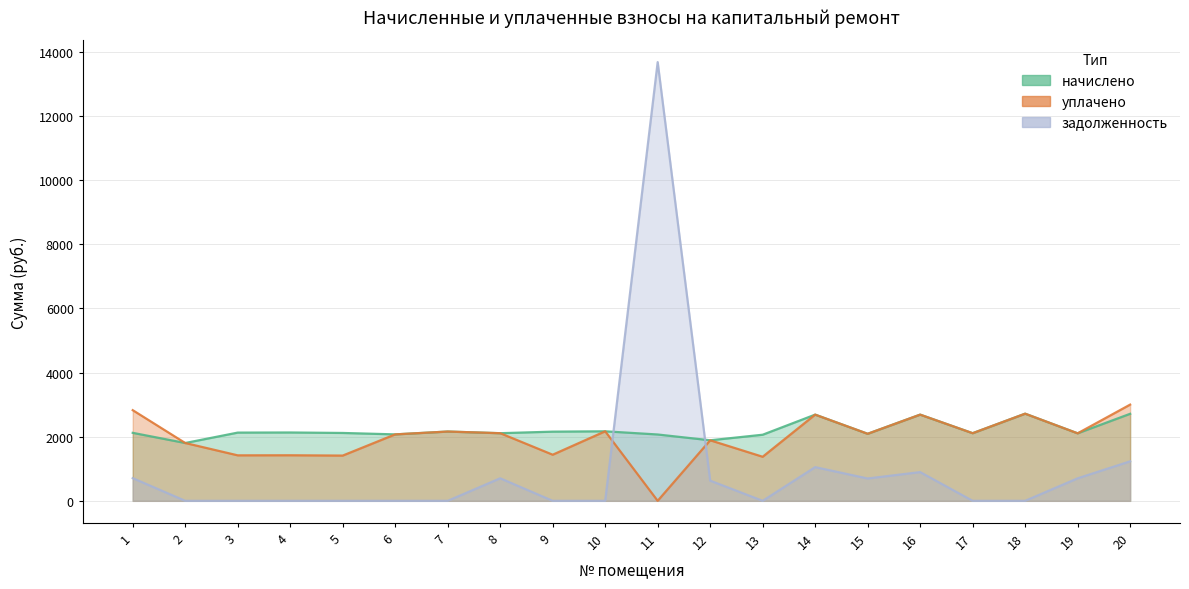

Which series has the largest total across all categories?

начислено